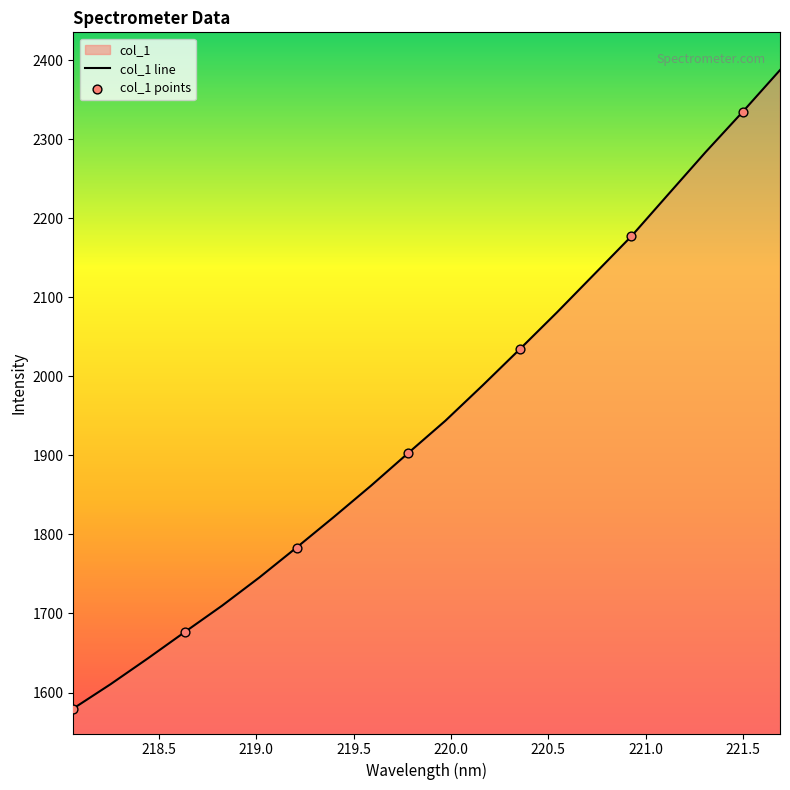

What is the ratio of the value at 219.3979 to the value at 219.9712?

0.9